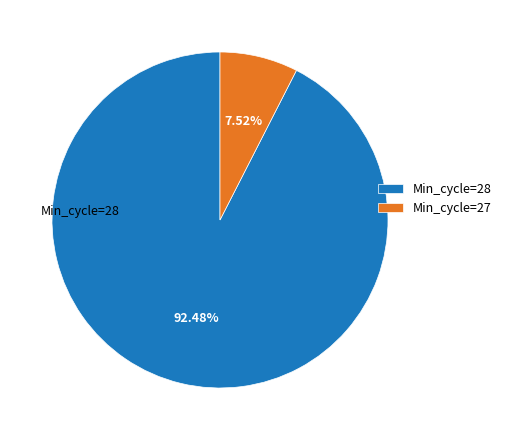

Which slice represents more than half of the pie?

Min_cycle=28